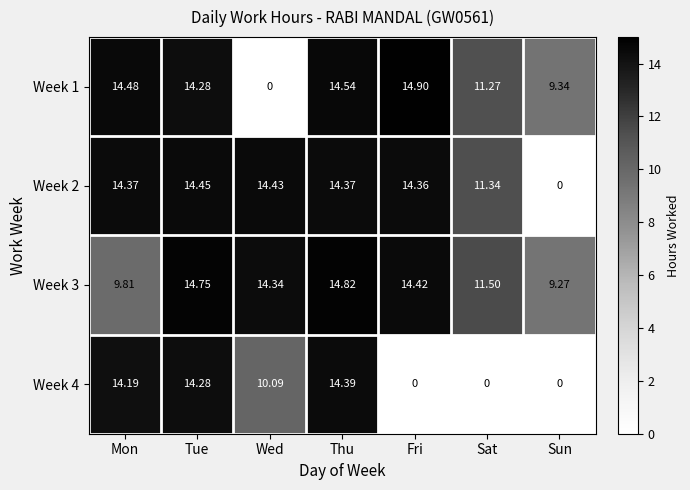

At which label is Week 4 closest to 7?

Wed